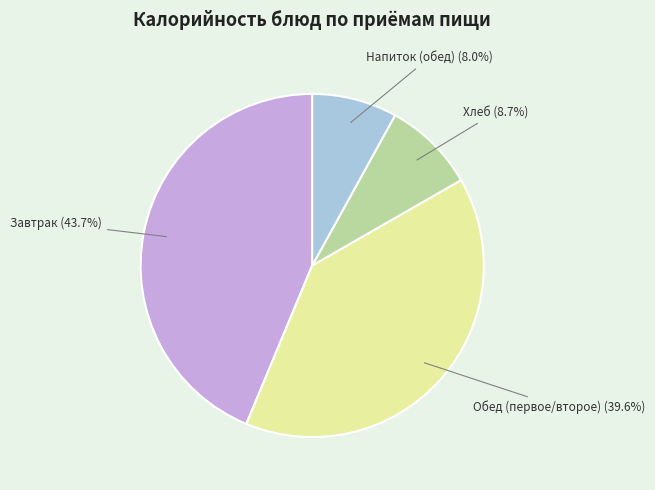

Does any single category account for the majority?

No